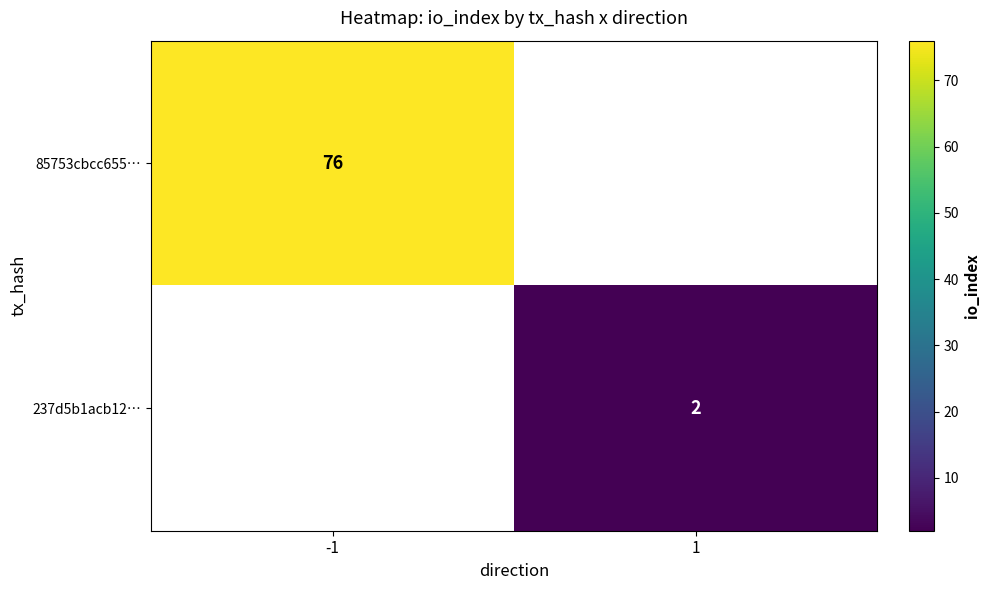

Is it true that 85753cbcc655… equals 36 at -1?

False